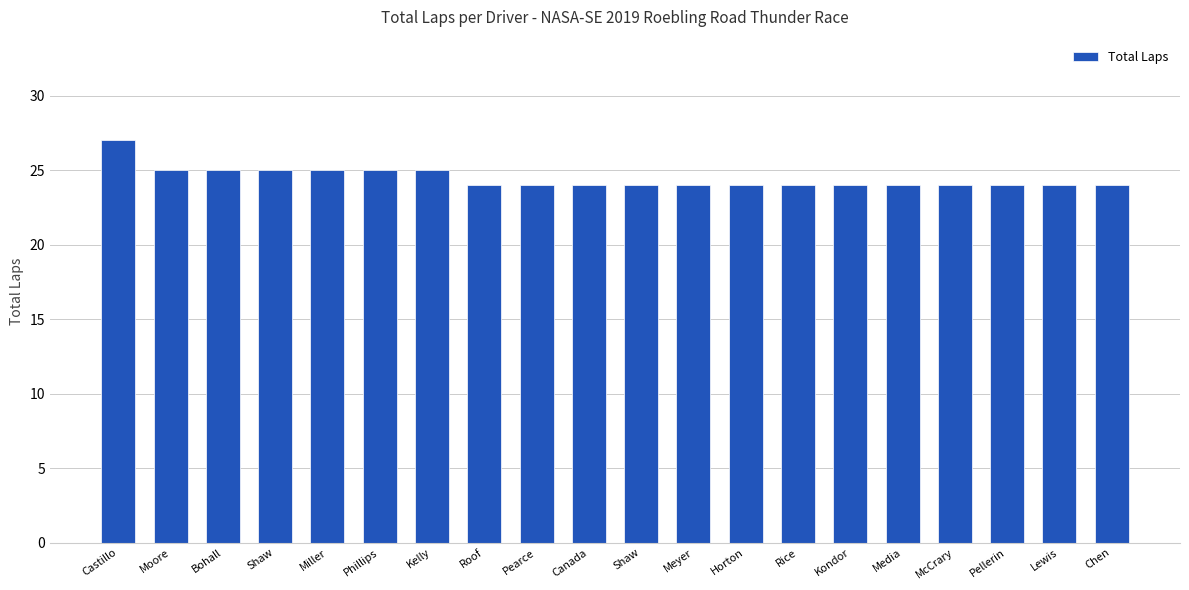

Count the number of data series in this chart.

1